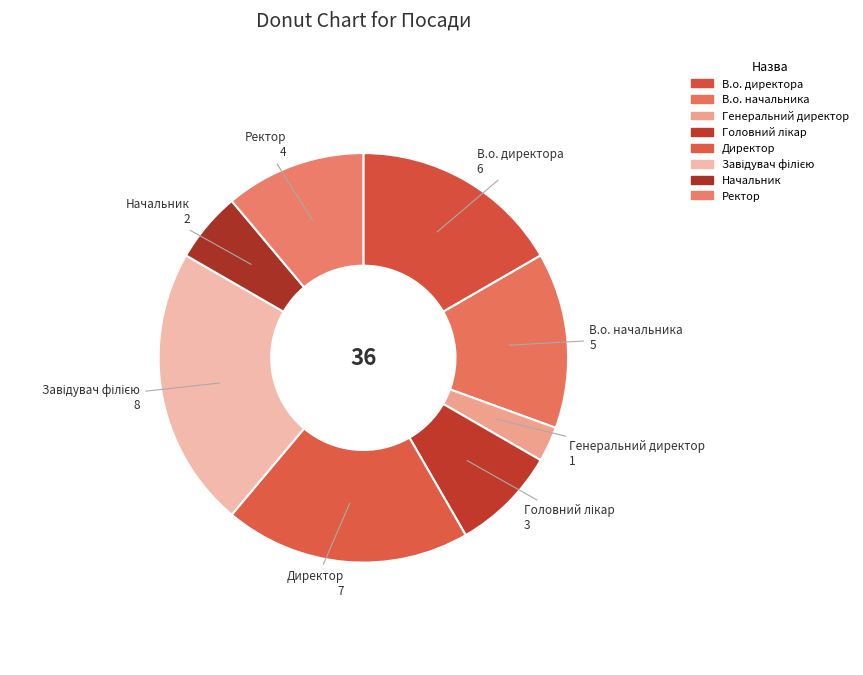

Count the number of slices in the pie.

8